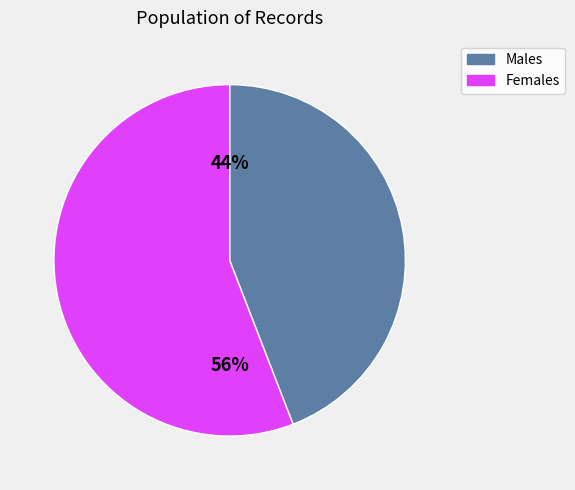

To the nearest percent, what is the difference between the largest and smallest slice percentages?

12%